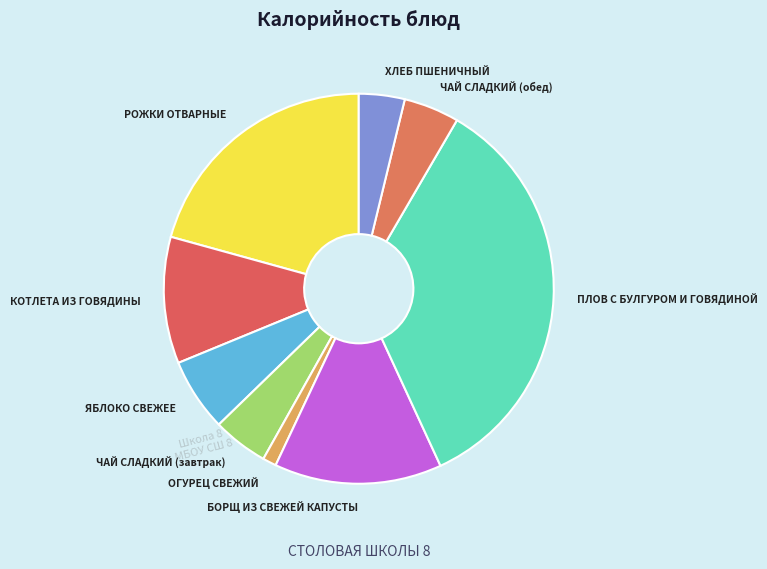

The КОТЛЕТА ИЗ ГОВЯДИНЫ slice represents 17% of the pie. True or false?

False